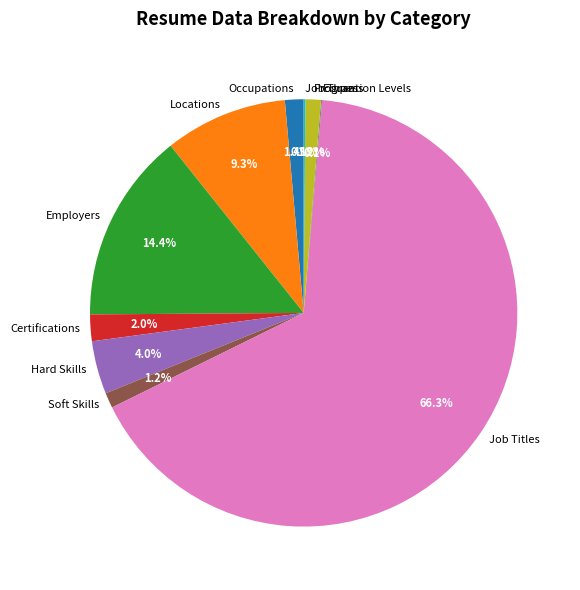

To the nearest percent, what portion does Occupations represent?

1%